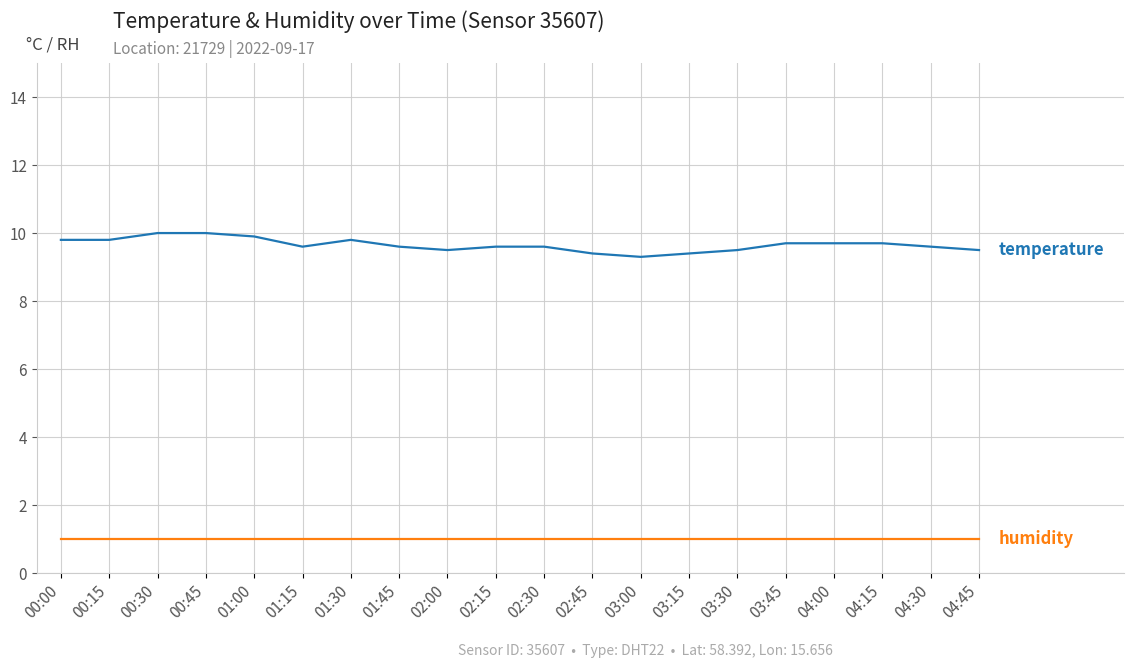

What is the spread (max minus min) of values at 03:15?

8.4